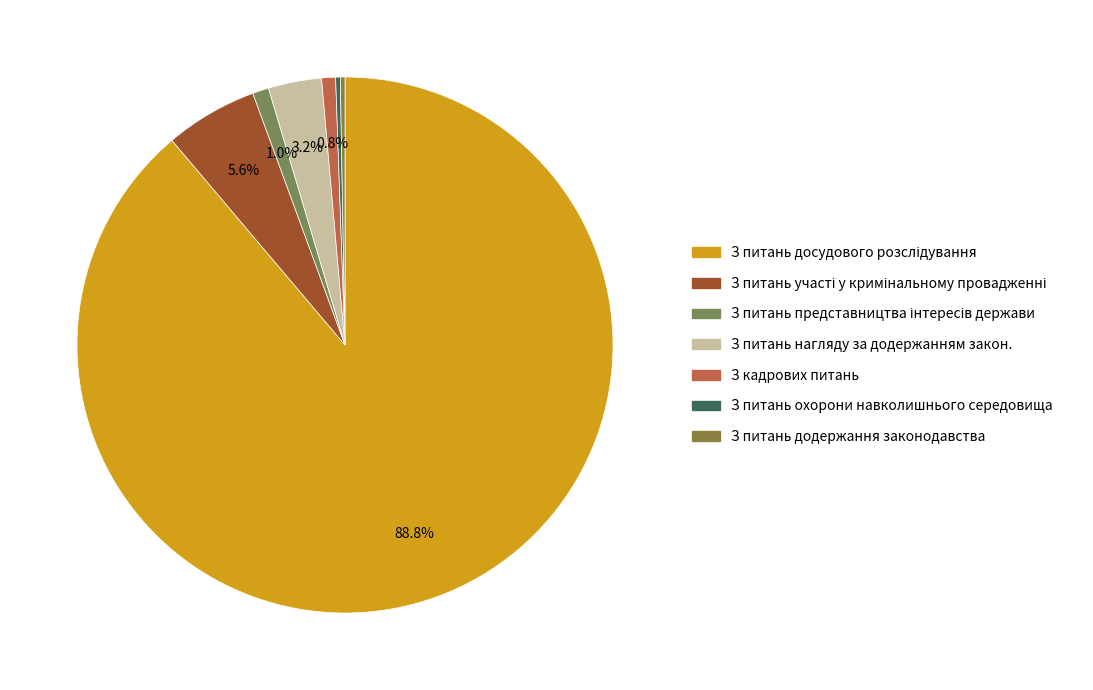

What is the smallest slice in the pie chart?

З питань охорони навколишнього природного середовища